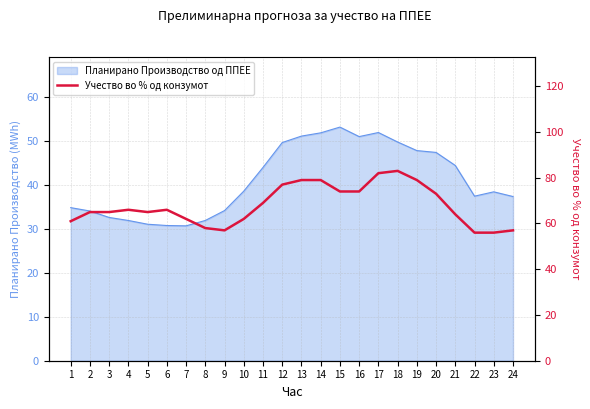

What is the difference between the maximum and second lowest values?

27